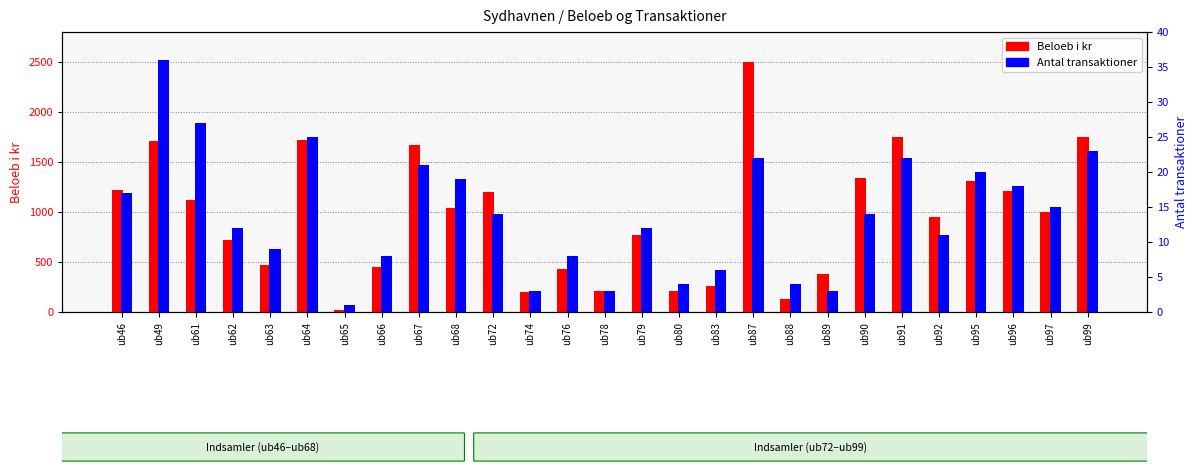

True or false: Beloeb i kr has a value of 429 at ub61.

False